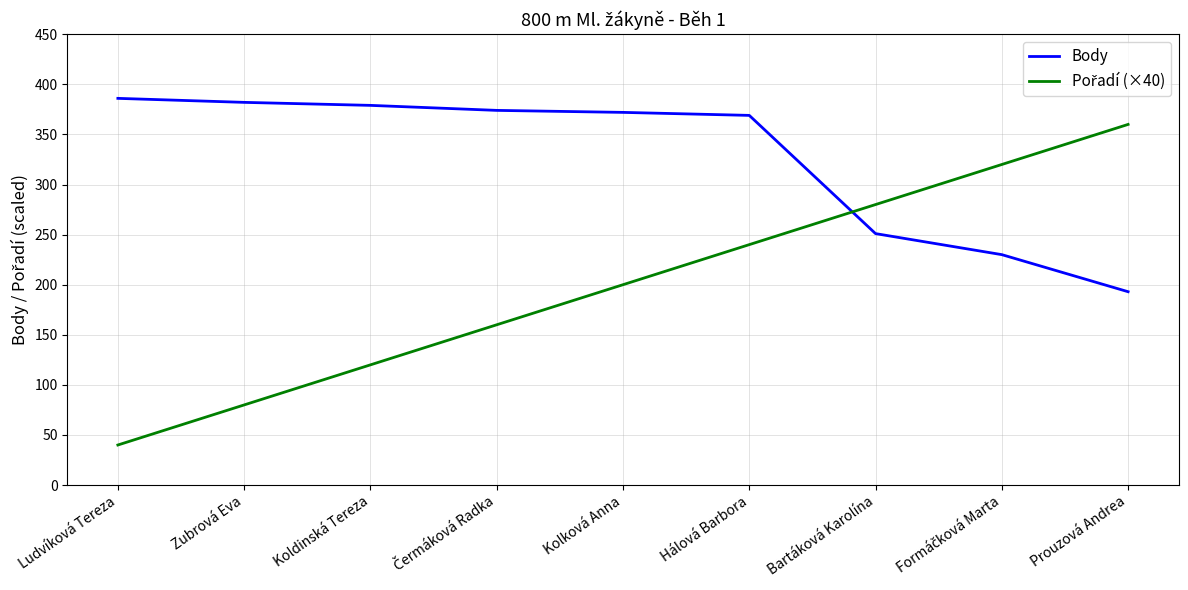

Which category has the lowest value across all series?

Ludvíková Tereza